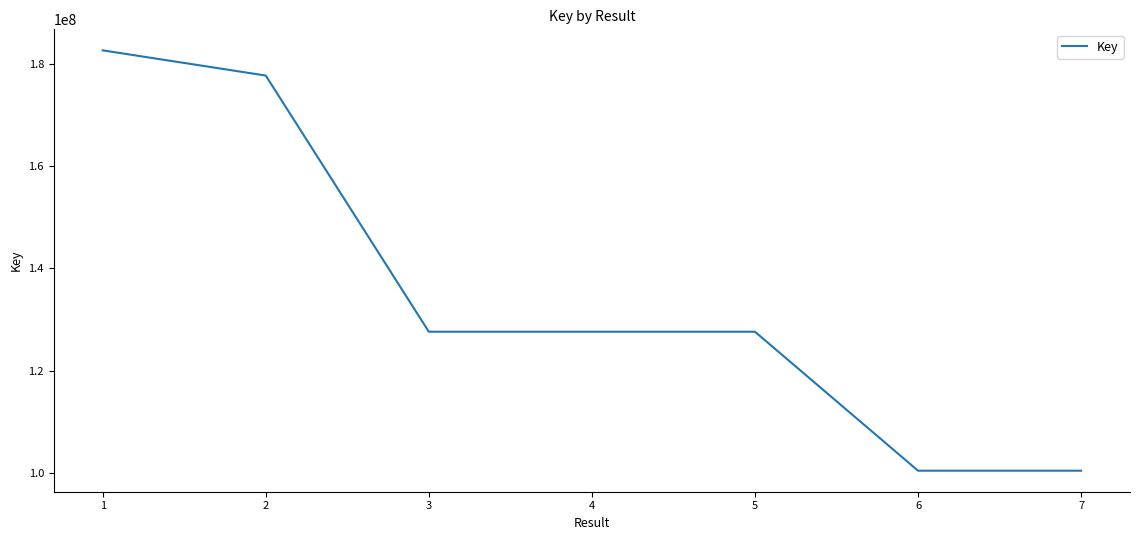

What is the greatest value displayed?

182634512